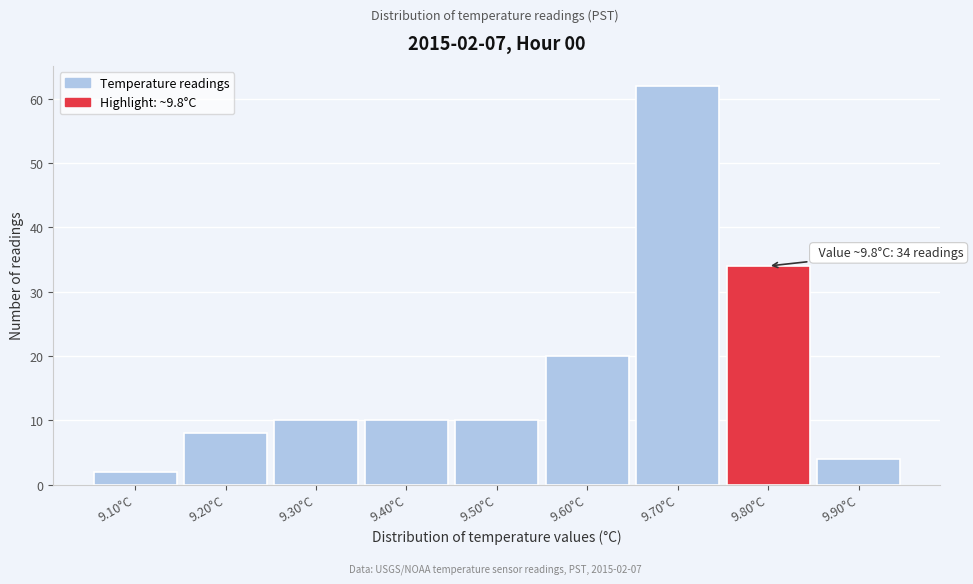

Over which range of the x-axis is the bar tallest?

9.65 to 9.75